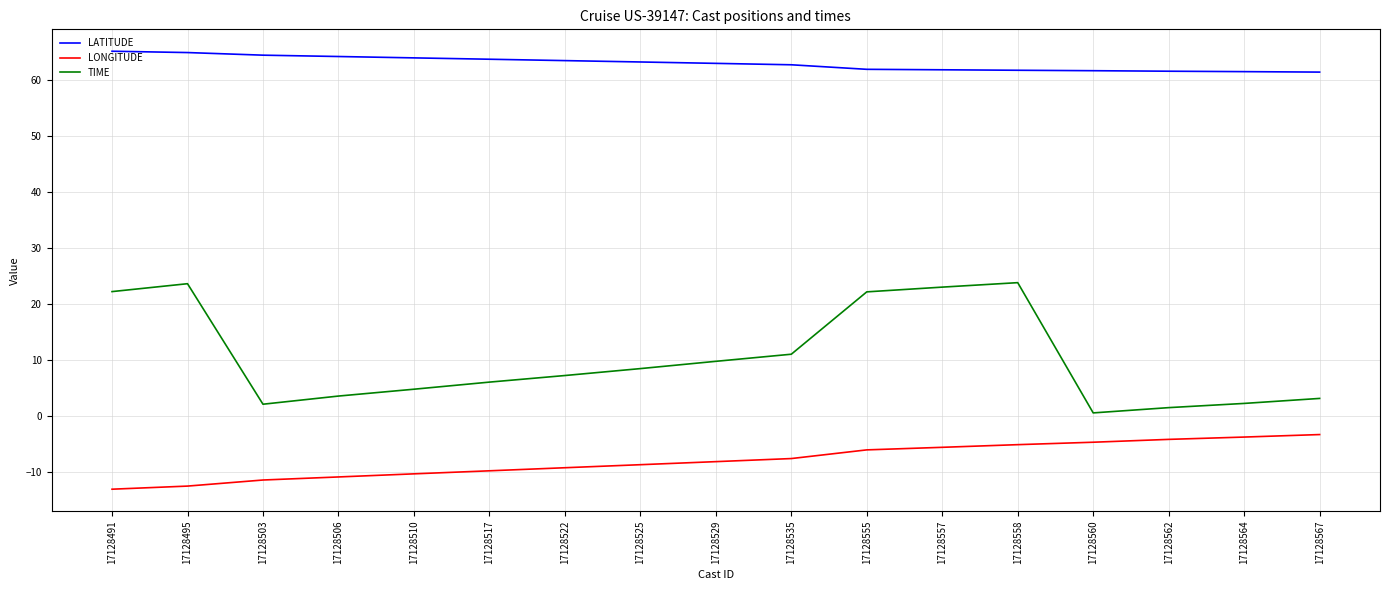

What is the spread (max minus min) of values at 17128503?

75.7